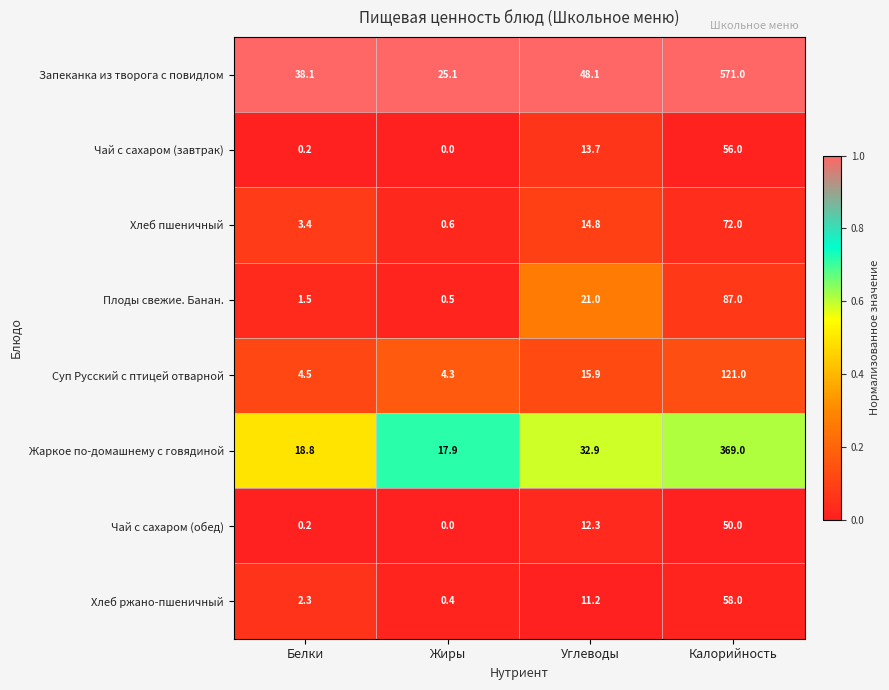

The Хлеб пшеничный series shows 0.6 at Жиры. True or false?

True